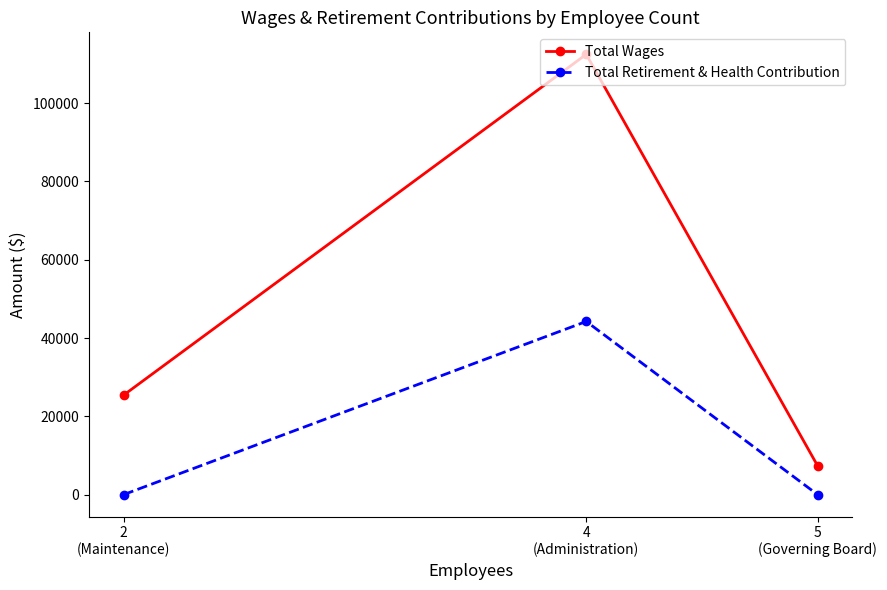

Reading left to right, extract all data points from this chart.

Total Wages: 25417	112458	7375
Total Retirement & Health Contribution: 0	44230	0